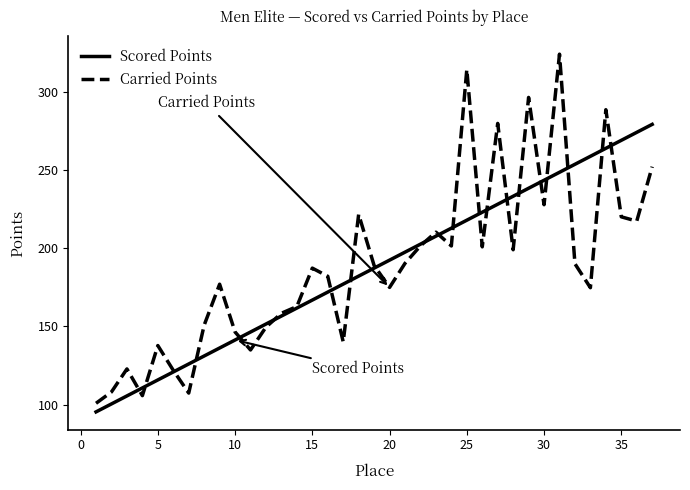

Which series has the widest spread of values?

Carried Points